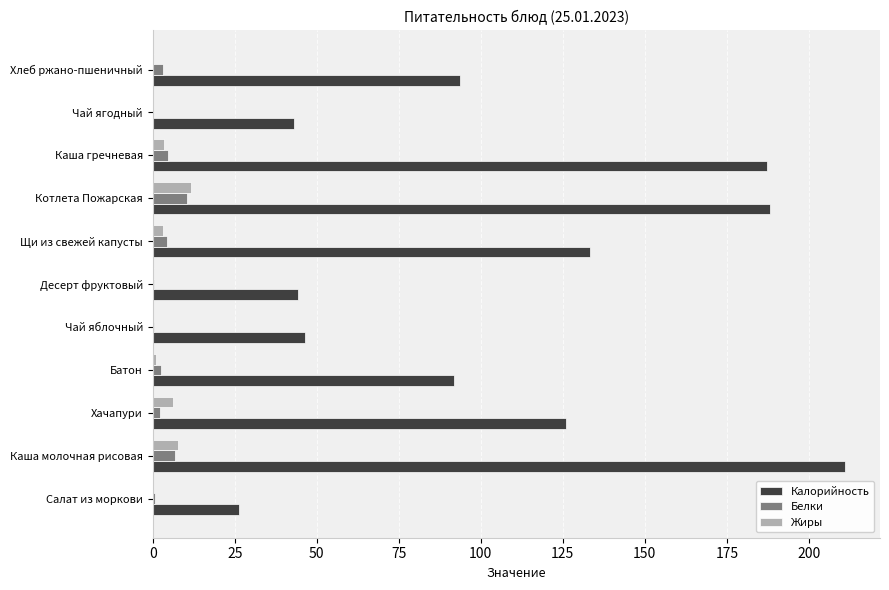

What are all the series names shown in the legend?

Калорийность, Белки, Жиры